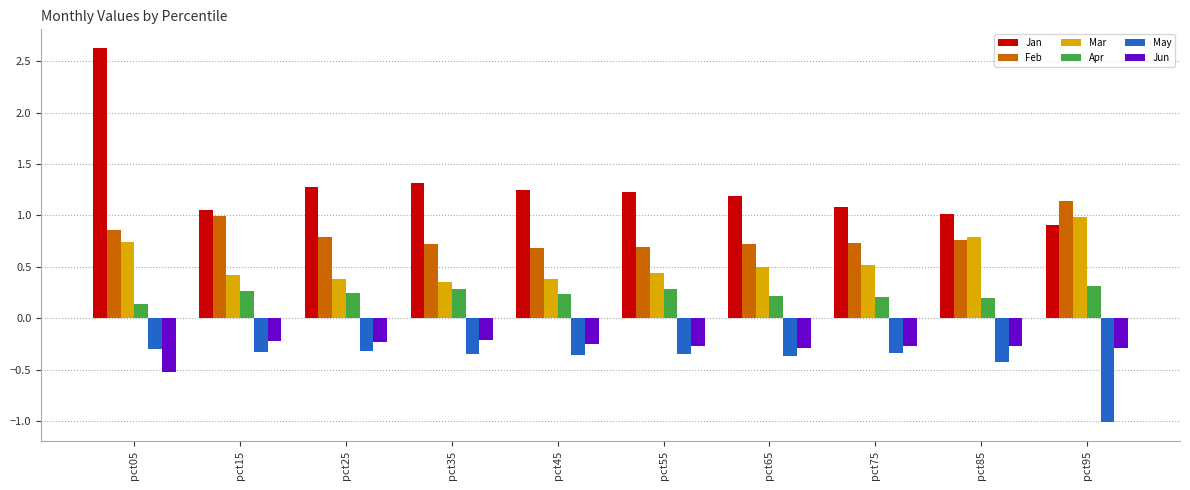

Is the value of May at pct85 greater than the value of Jun at pct75?

No